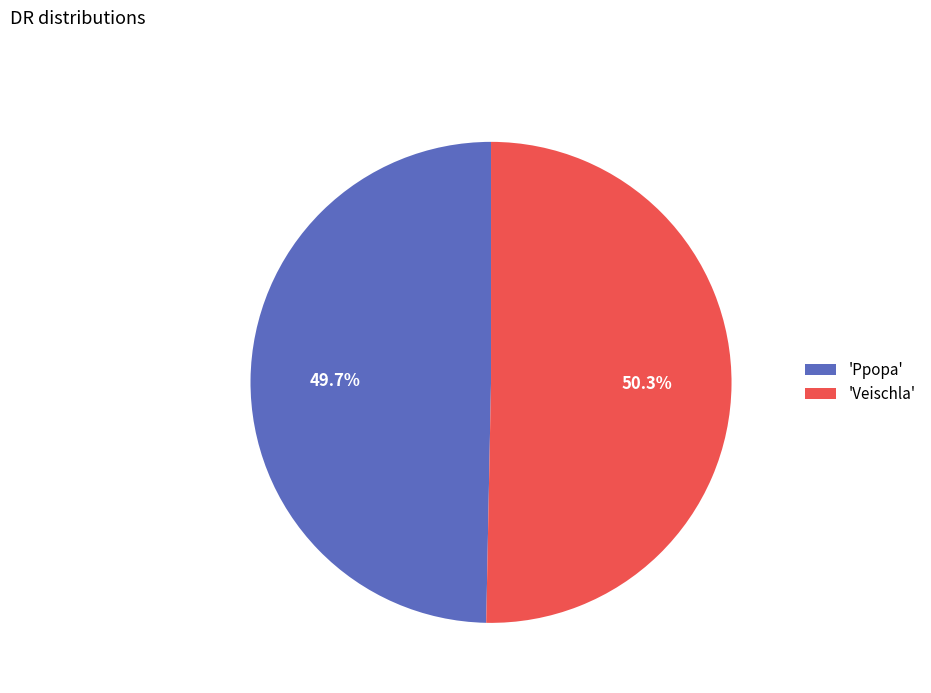

What percentage do 'Ppopa' and 'Veischla' together represent?

100.0%